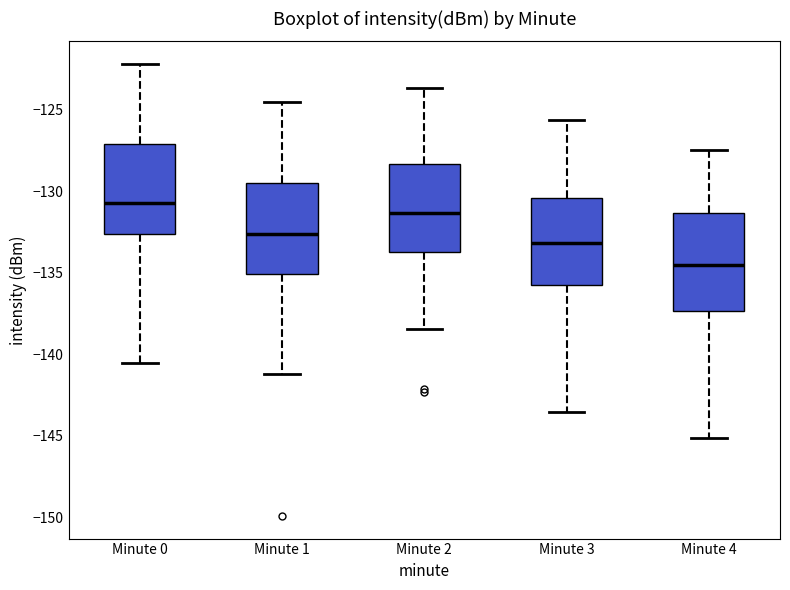

Reading left to right, read every box against the y-axis: the position of its median line, the range the box covers, and the ends of its whiskers. The values are not printed on the chart, so give them approximately, as read against the axis.

Minute 0: median -130.5, box -132.5 to -127.0, whiskers -140.5 to -122.0
Minute 1: median -132.5, box -135.0 to -129.5, whiskers -141.0 to -124.5
Minute 2: median -131.5, box -134.0 to -128.5, whiskers -138.5 to -123.5
Minute 3: median -133.0, box -136.0 to -130.5, whiskers -143.5 to -125.5
Minute 4: median -134.5, box -137.5 to -131.5, whiskers -145.0 to -127.5